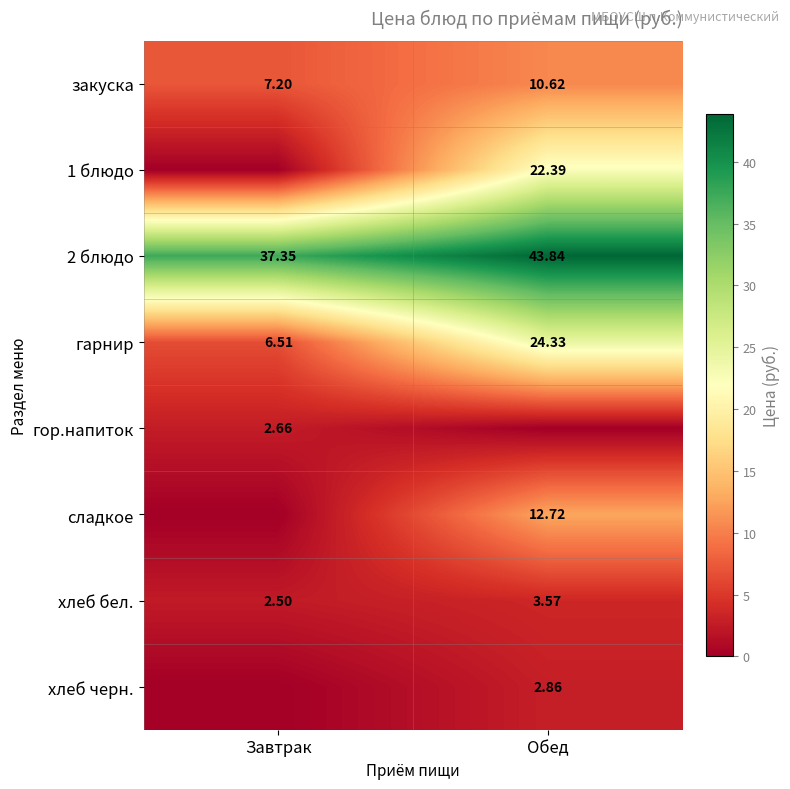

At which label does хлеб бел. first exceed 3?

Обед